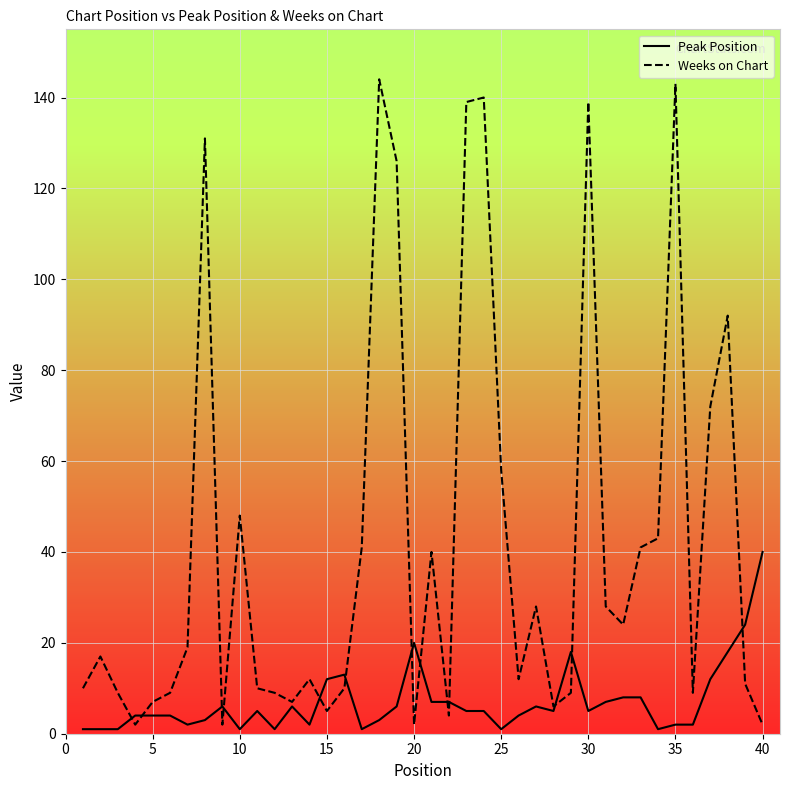

Which series has the largest range (max minus min)?

Weeks on Chart